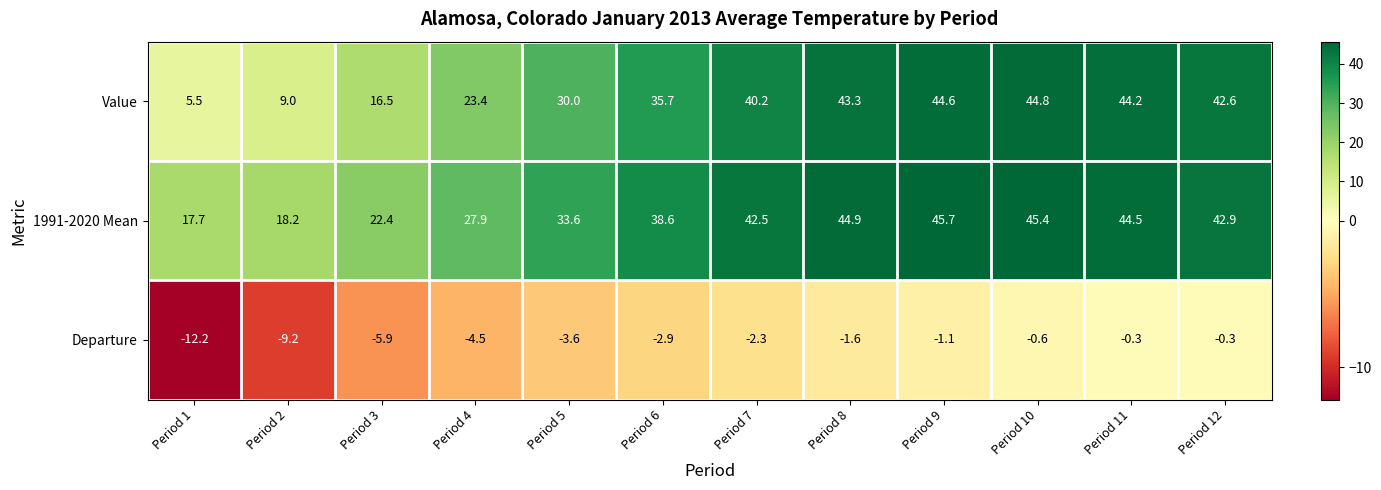

What is the sum of all 1991-2020 Mean values?

424.3